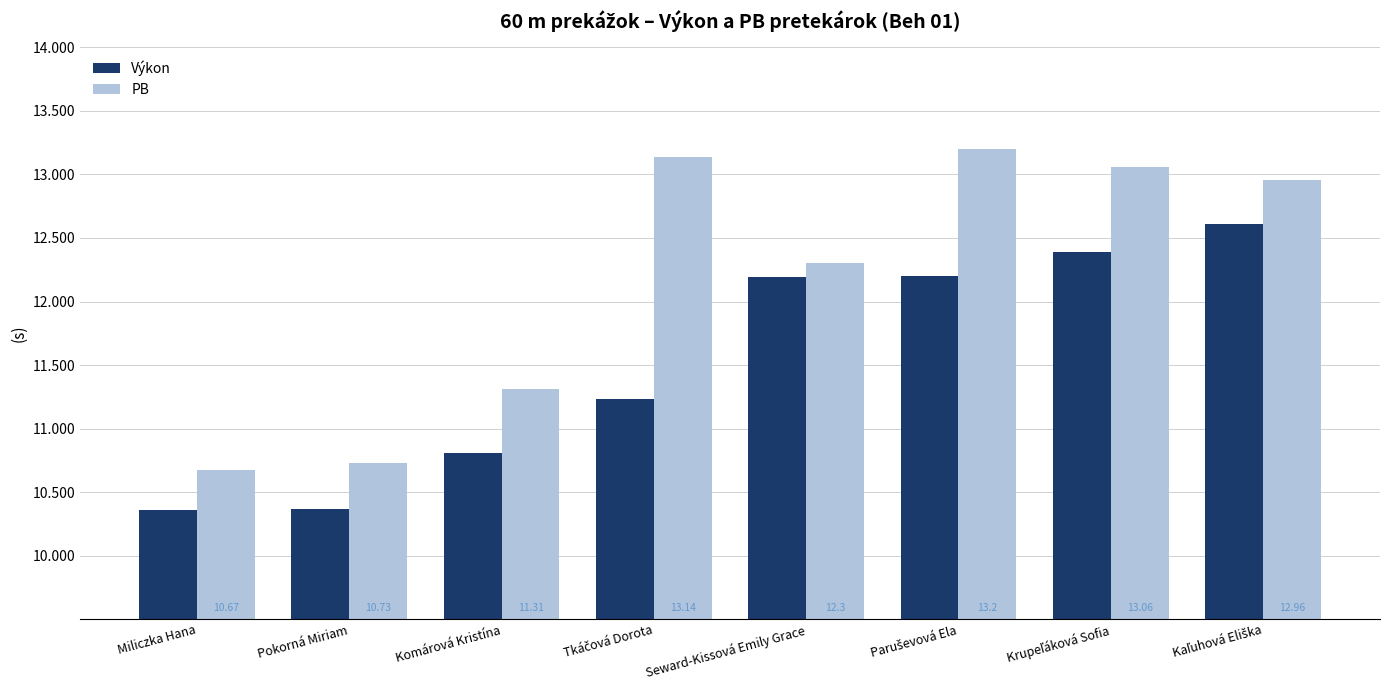

Where is PB nearest to the value 11?

Pokorná Miriam